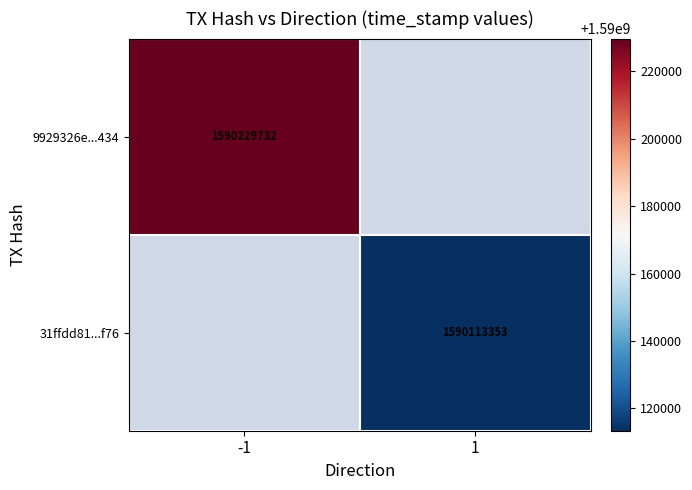

Count the number of data series in this chart.

2